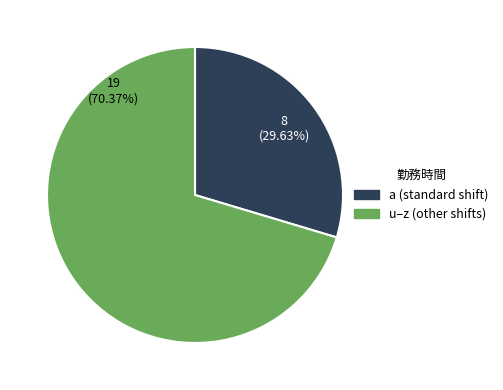

Is there any slice that represents more than half of the pie?

Yes